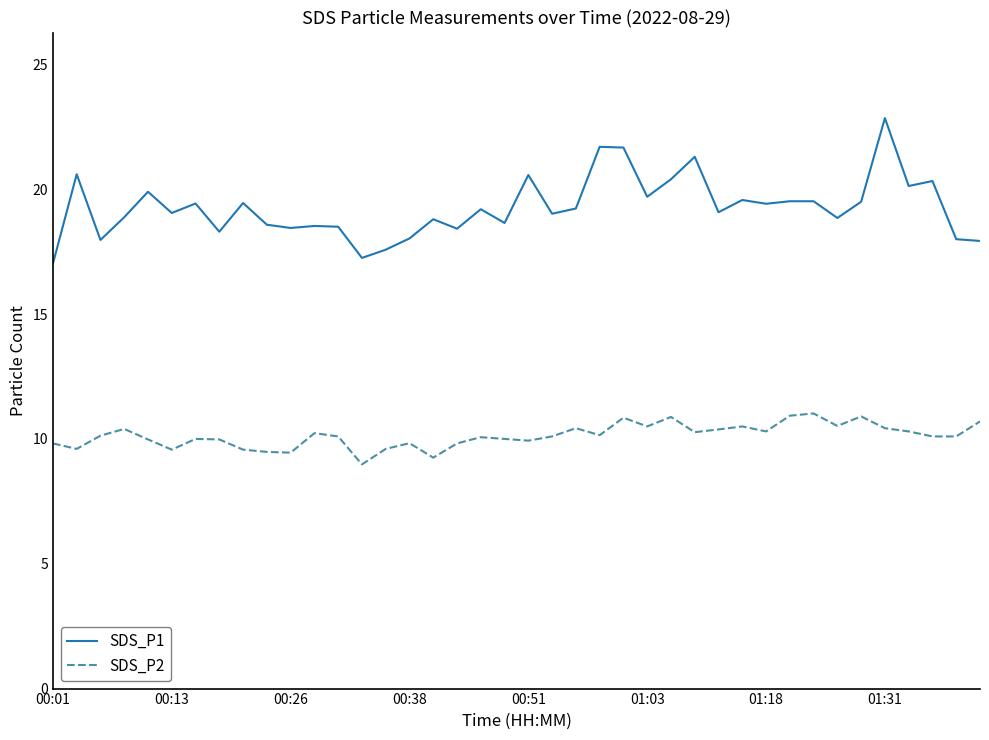

Which series has the largest total across all categories?

SDS_P1